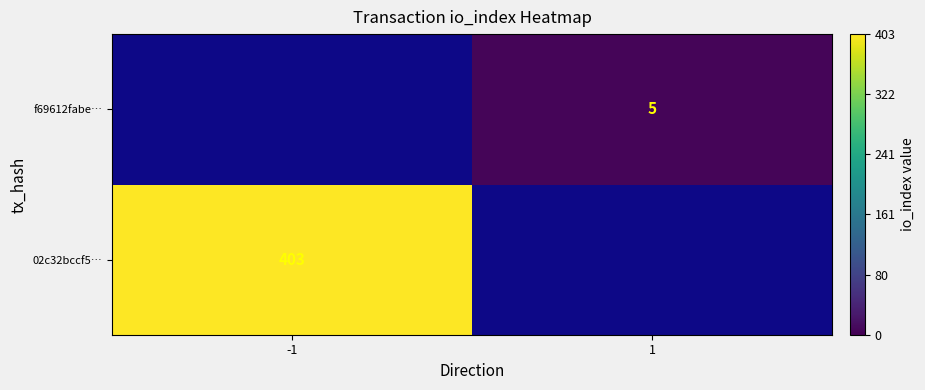

True or false: f69612fabe… has a value of 5 at 1.

True